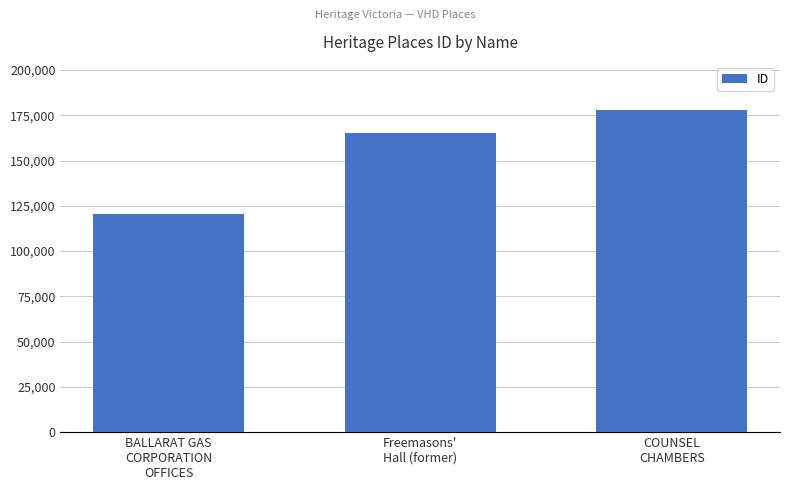

The chart shows a value of 287667 at COUNSEL
CHAMBERS. True or false?

False